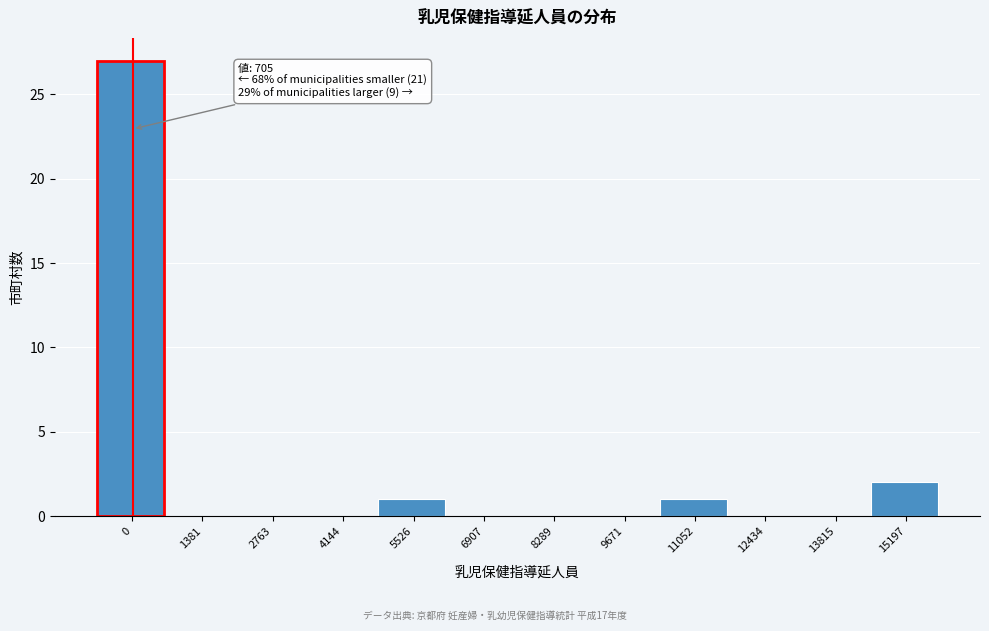

Reading right to left, list all the values displayed in this chart.

15197=2	13815=0	12434=0	11052=1	9671=0	8289=0	6907=0	5526=1	4144=0	2763=0	1381=0	0=27